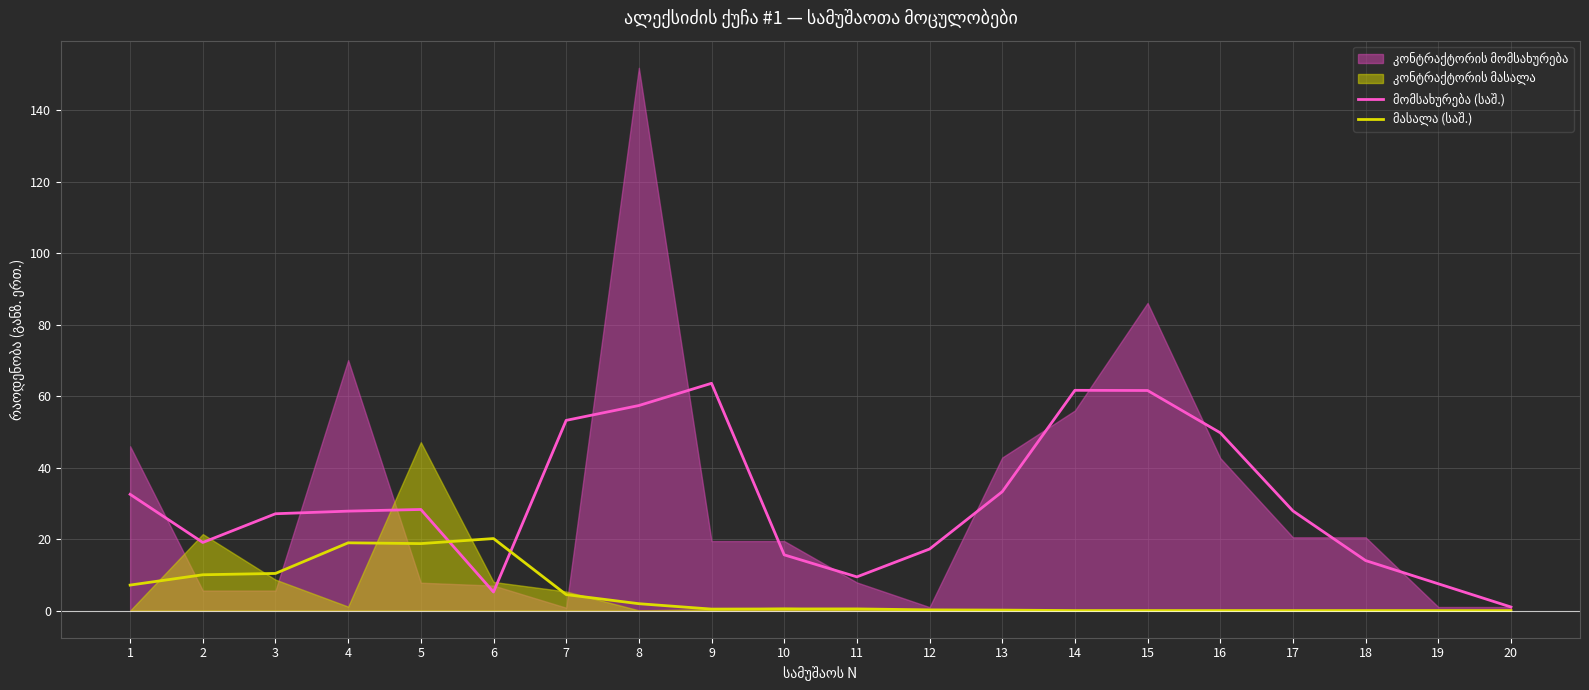

What is the sum of the მომსახურება (საშ.) values at 13 and 10?

48.9